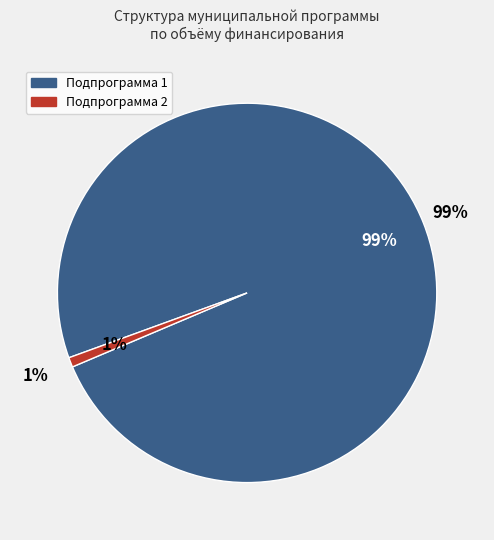

What percentage do Подпрограмма 1 (Снижение рисков) and Подпрограмма 2 (Обеспечение общественной безопасности) together represent?

100.0%